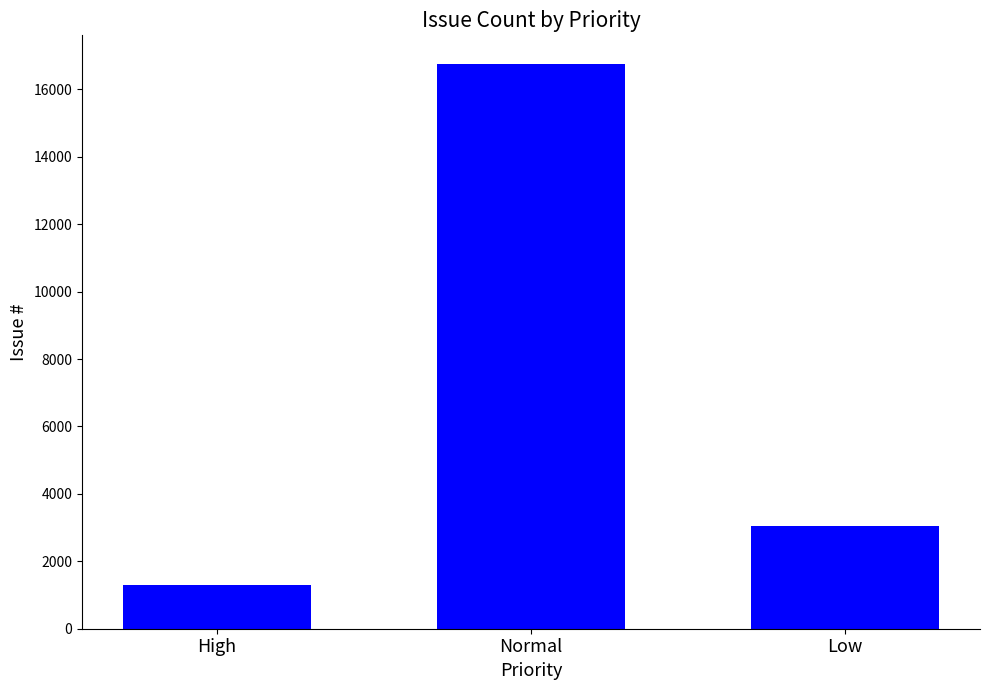

What is the difference between the second highest and minimum values?

1744